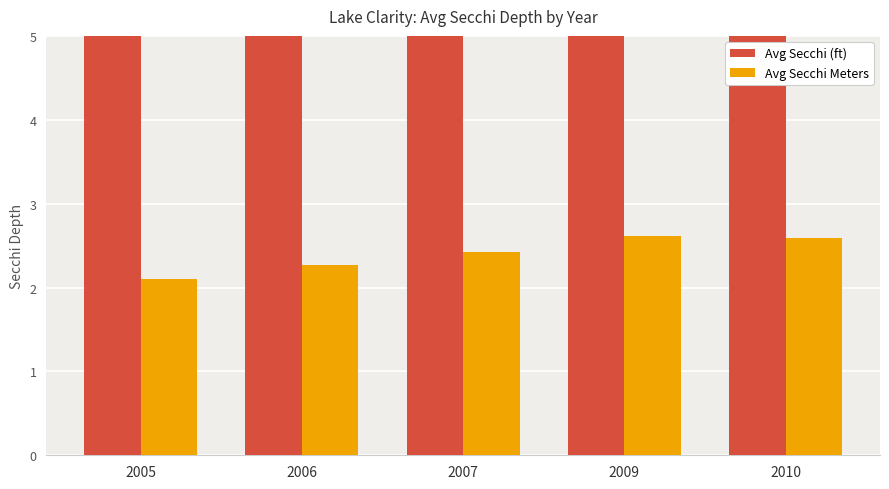

What is the difference between the second highest and second lowest values in the Avg Secchi (ft) series?

1.0